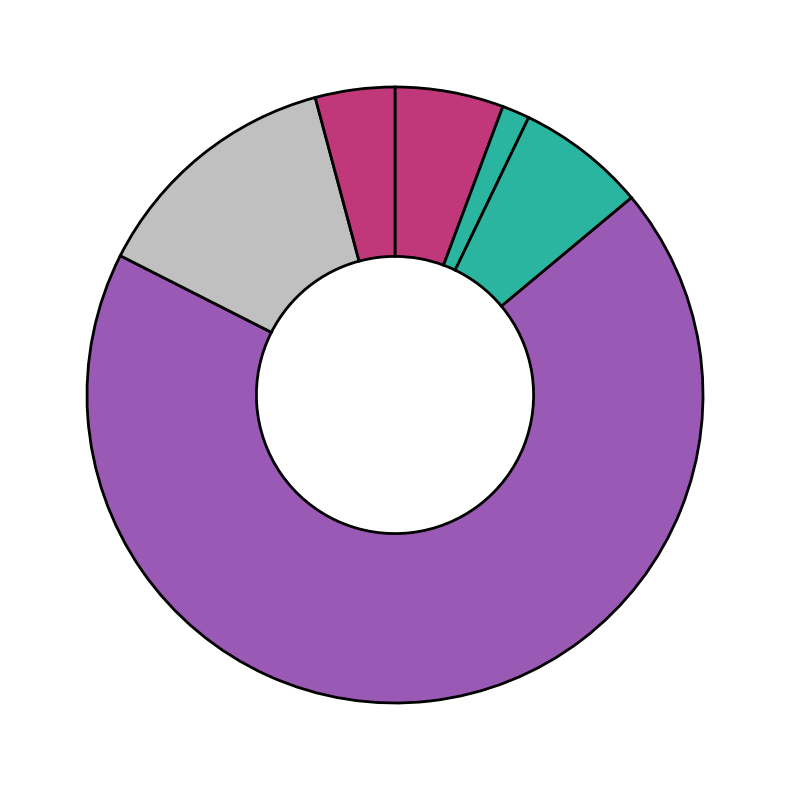

How many segments does this pie chart have?

6